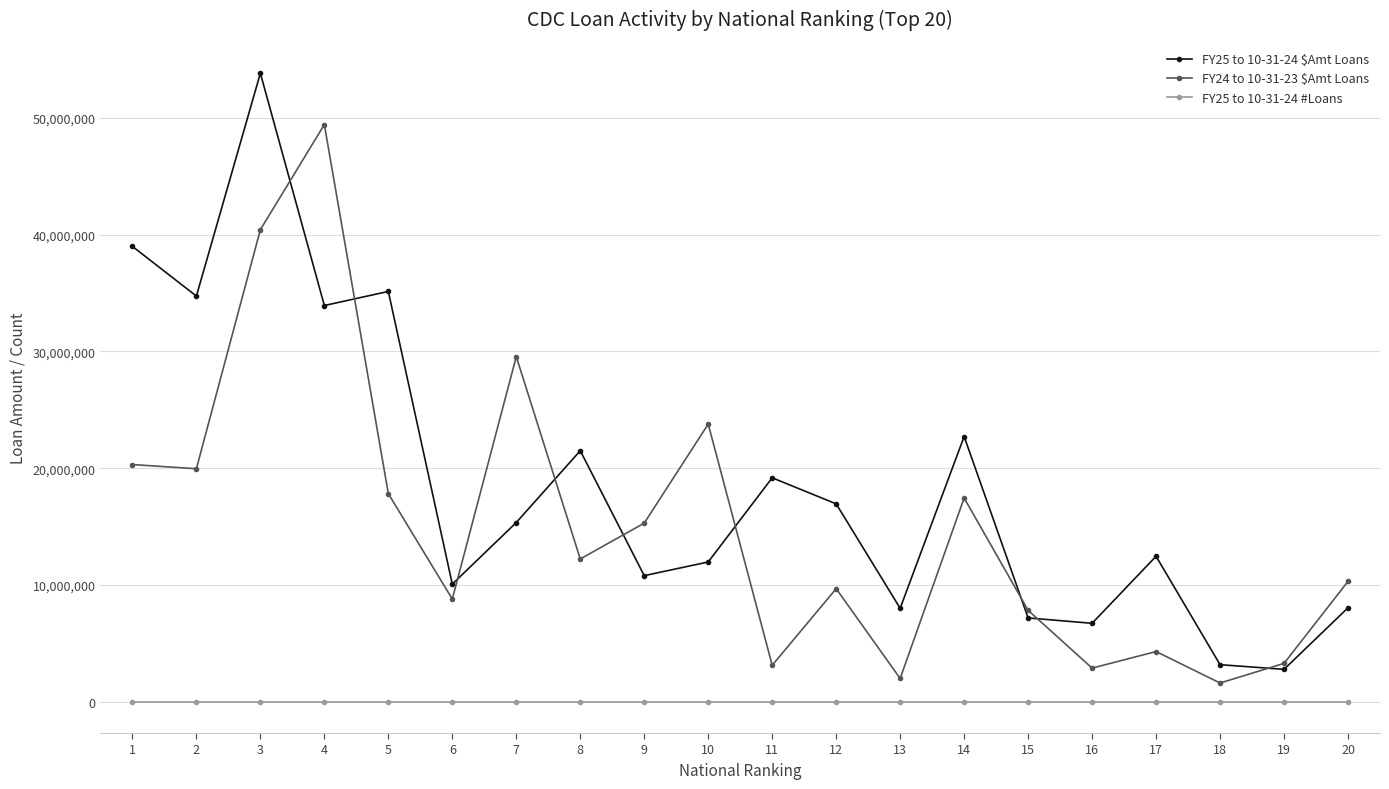

What is the total value across all series at 3?

94280033